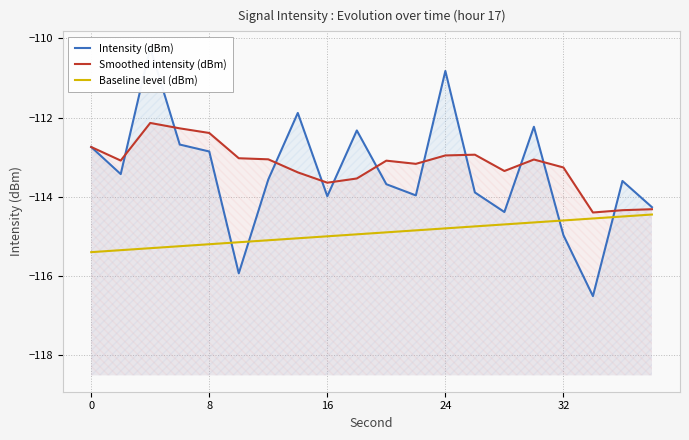

How many data points does each series have?

20